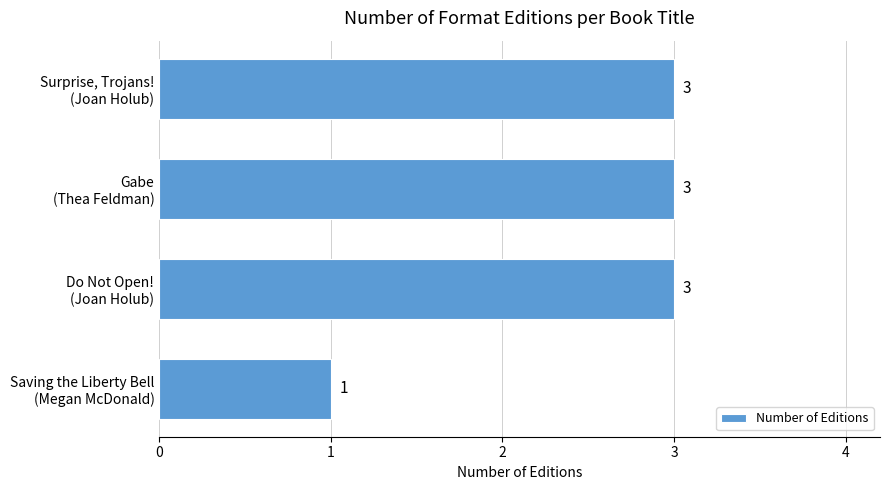

How many series are shown in this chart?

1